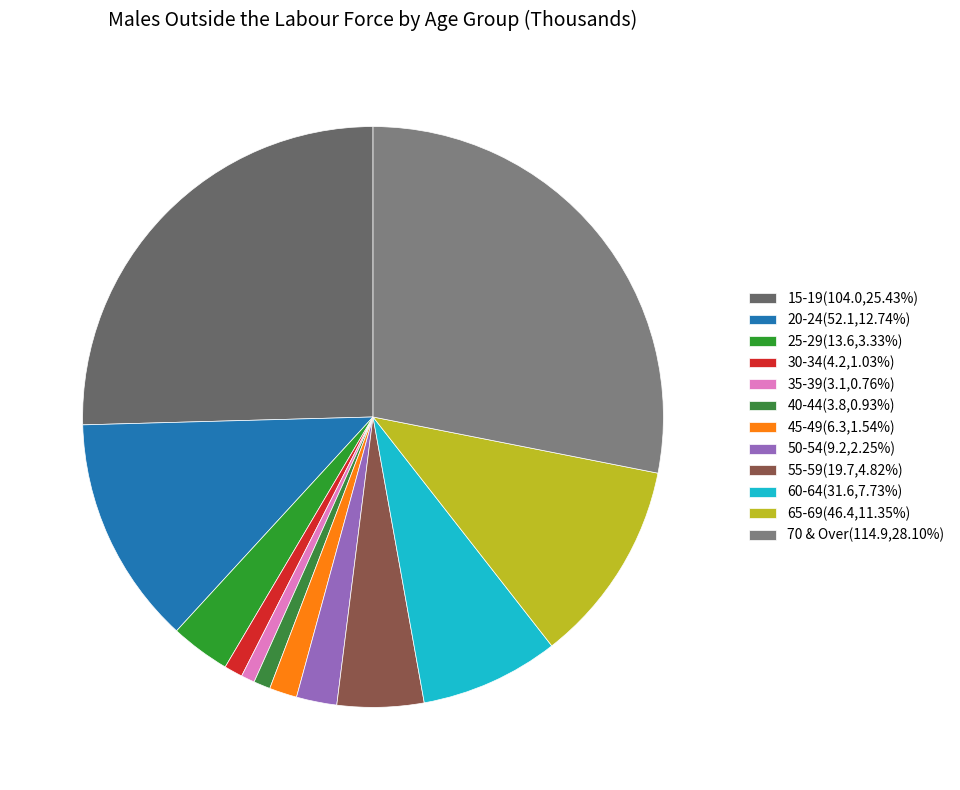

How many slices are in this pie chart?

12